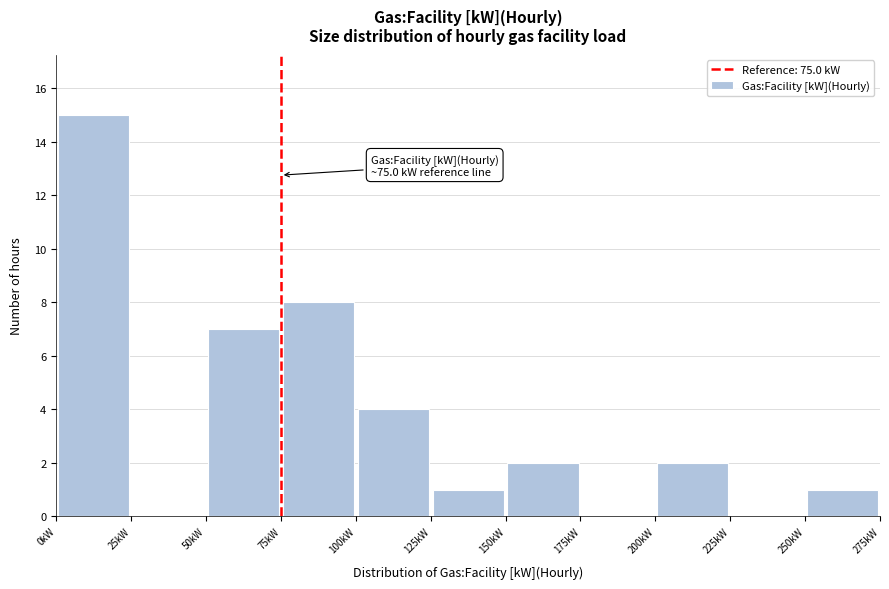

Which range on the x-axis has the tallest bar?

0 to 25